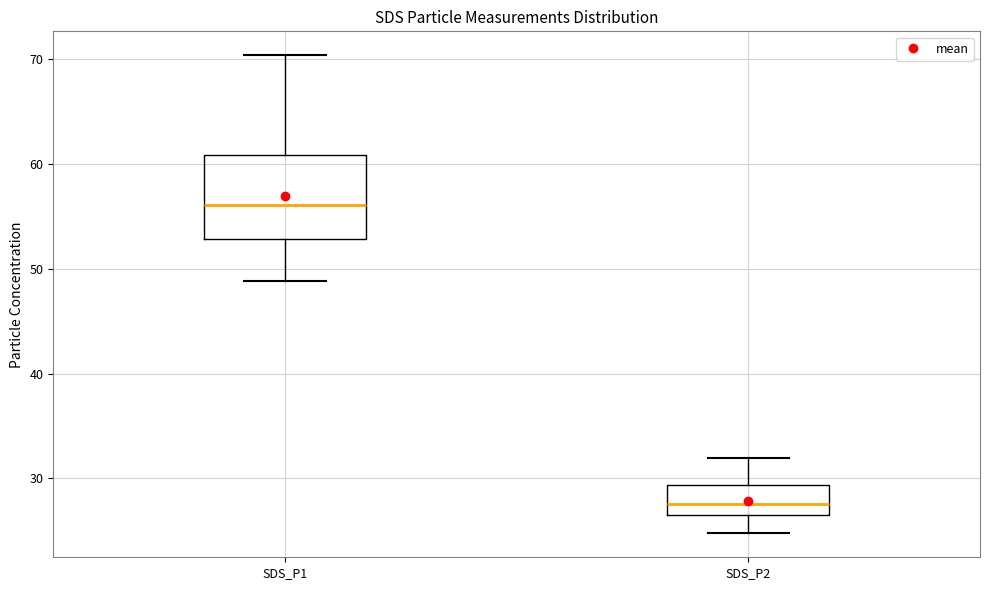

Which box has the lowest median line?

SDS_P2